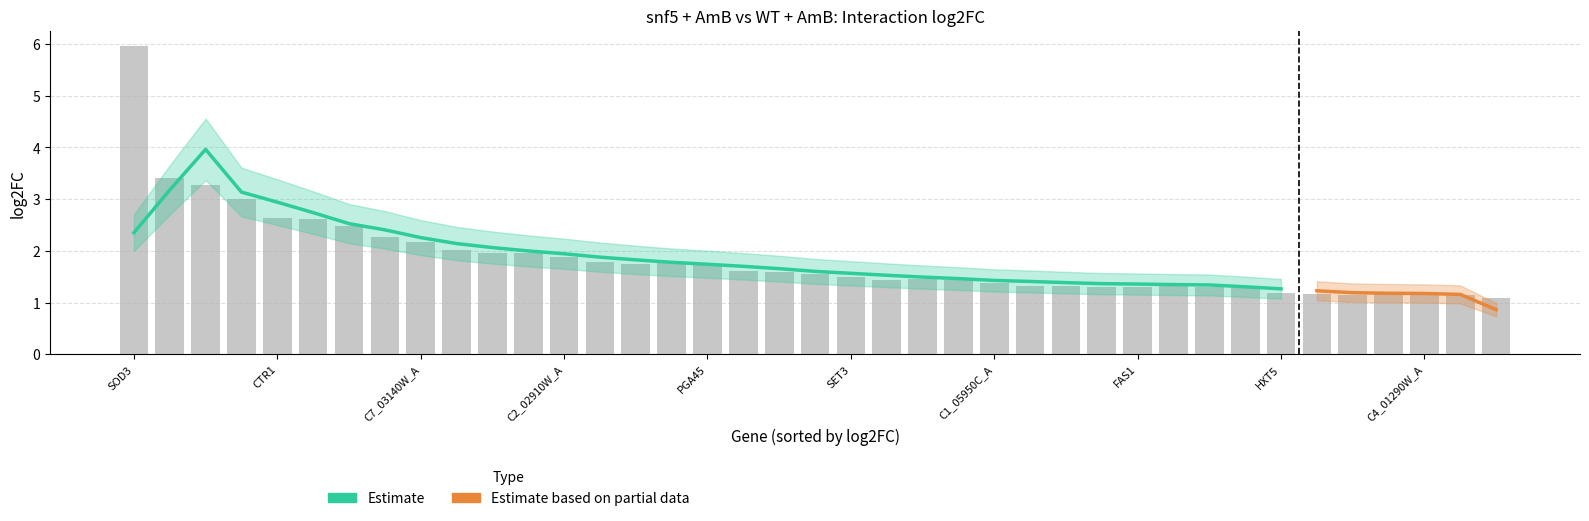

What value does the data have at SET3?

1.5